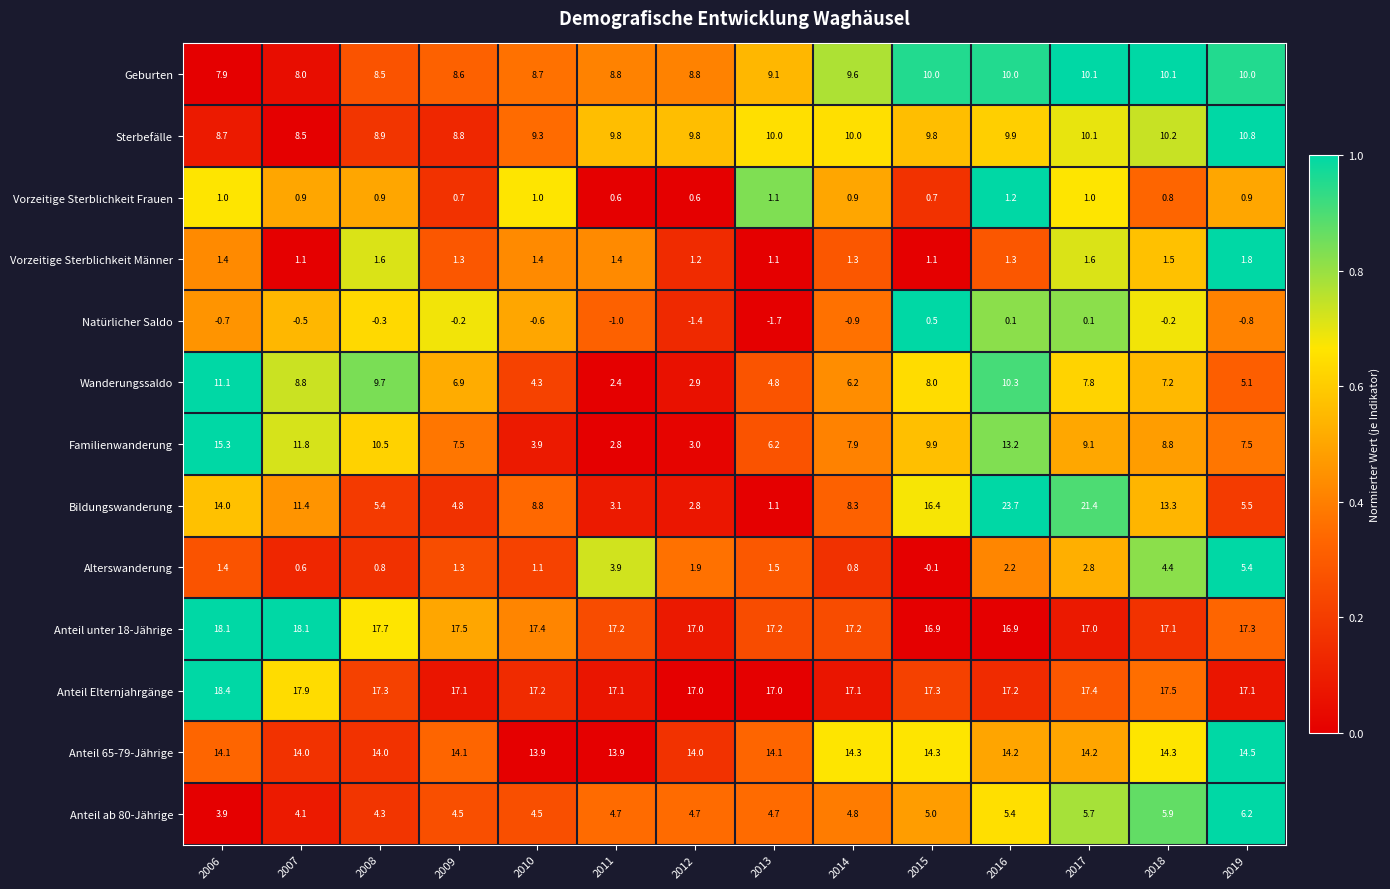

Between 2009 and 2011, which series saw the biggest shift?

Familienwanderung